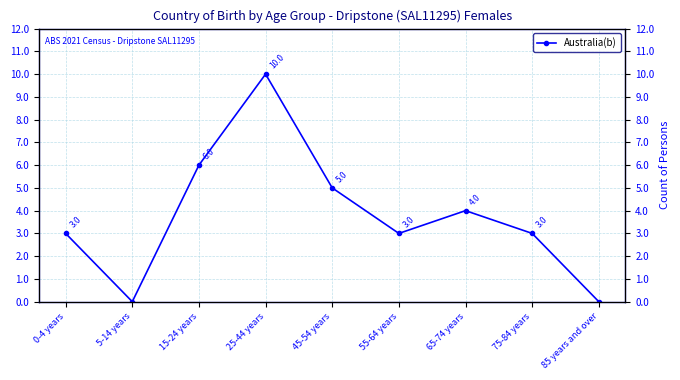

True or false: the data shows 0 at 5-14 years.

True